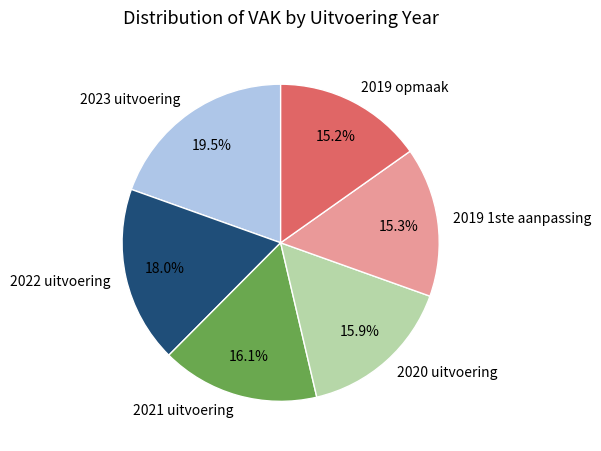

True or false: 2019 1ste aanpassing accounts for 21% of the total.

False